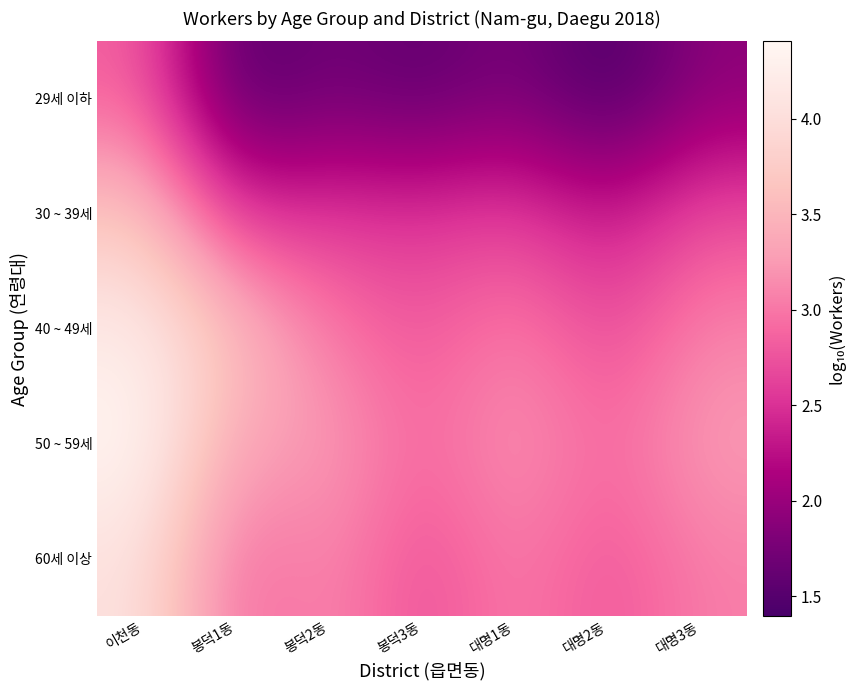

At which category does the chart reach its peak across all series?

이천동